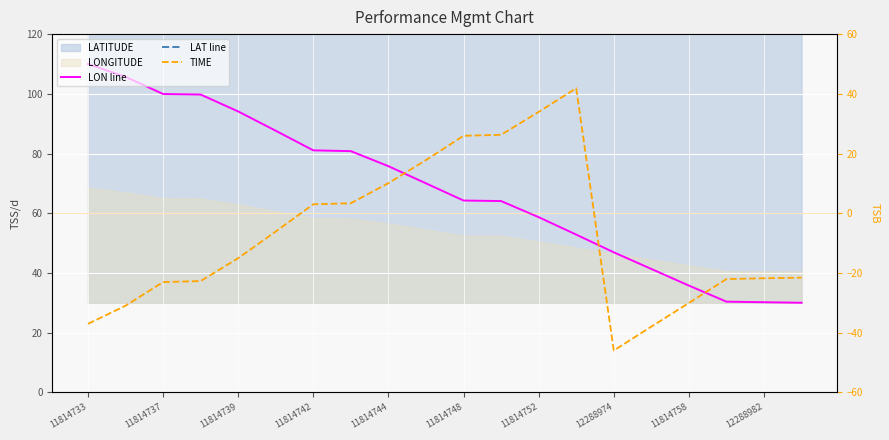

What is the sum of all LAT line values?

3314.8